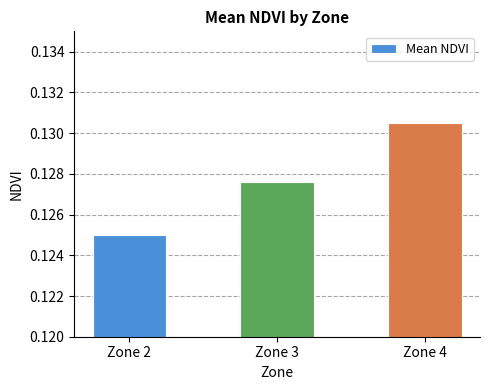

True or false: the data shows 0.2 at Zone 2.

False